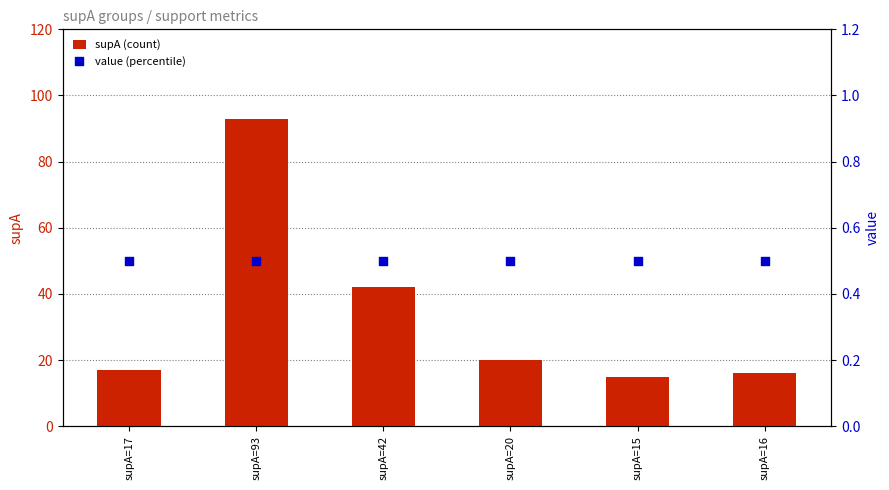

What is the total value across all series at supA=16?

16.5